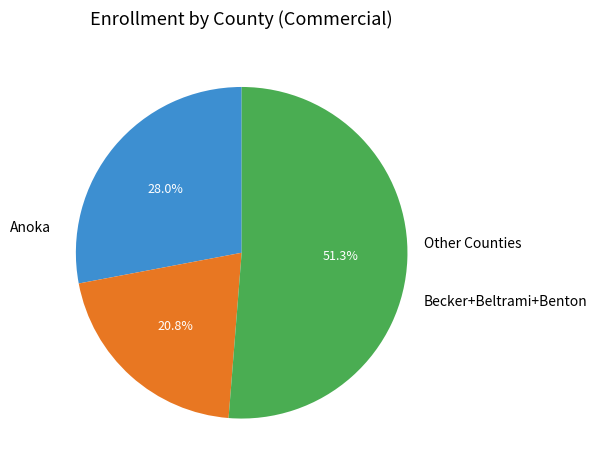

Does any single category account for the majority?

Yes